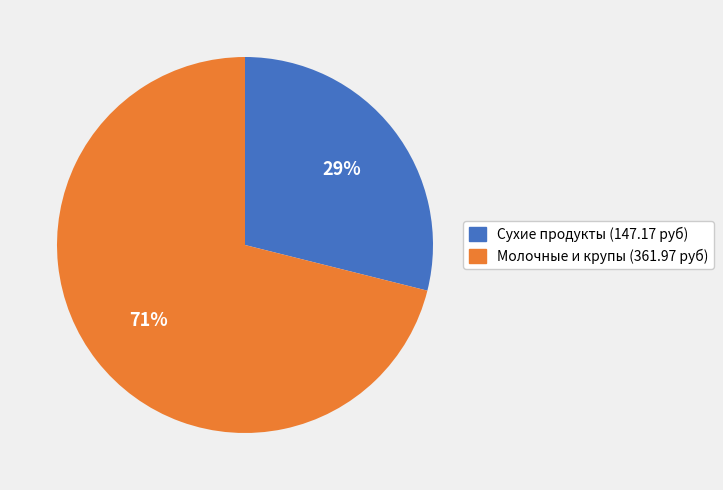

True or false: Сухие продукты (147.17 руб) accounts for 23% of the total.

False